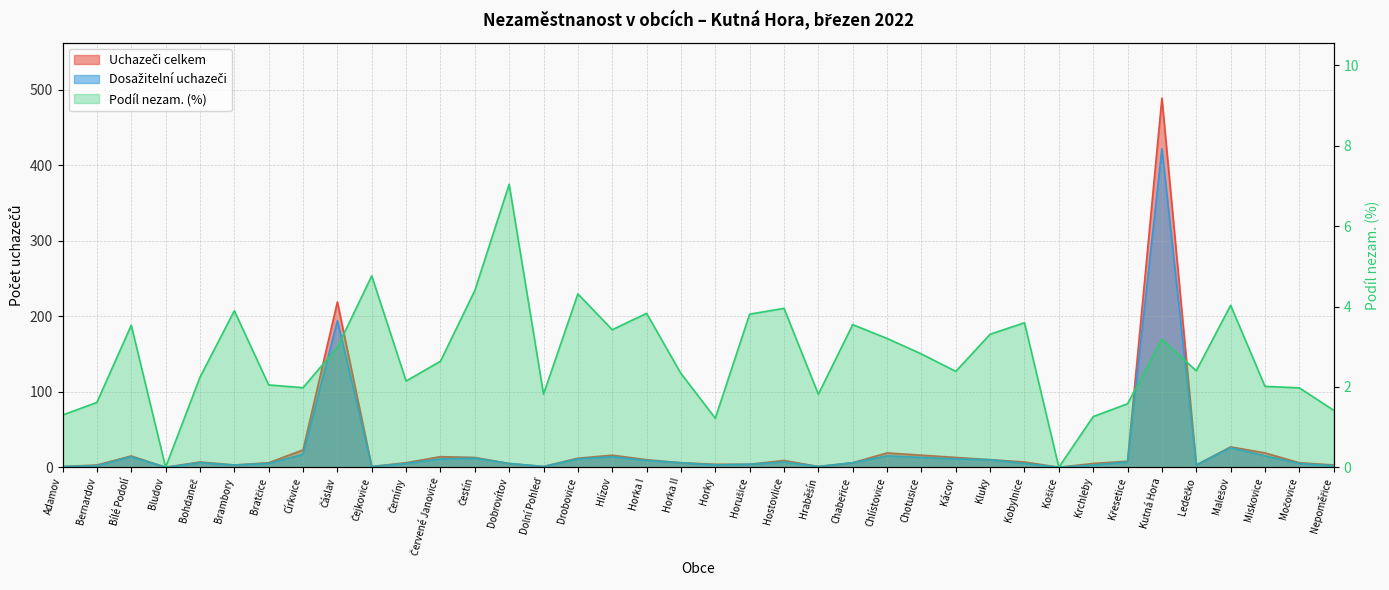

Reading left to right, what are all the values shown in this chart?

Podíl nezam. (%): Adamov=1.3	Bernardov=1.6	Bílé Podolí=3.5	Bludov=0.0	Bohdaneč=2.2	Brambory=3.9	Bratčice=2.0	Církvice=2.0	Čáslav=3.0	Čejkovice=4.8	Černíny=2.1	Červené Janovice=2.6	Čestín=4.4	Dobrovítov=7.0	Dolní Pohleď=1.8	Drobovice=4.3	Hlízov=3.4	Horka I=3.8	Horka II=2.3	Horky=1.2	Horušice=3.8	Hostovlice=4.0	Hraběšín=1.8	Chabeřice=3.5	Chlístovice=3.2	Chotusice=2.8	Kácov=2.4	Kluky=3.3	Kobylnice=3.6	Košice=0.0	Krchleby=1.3	Křesetice=1.6	Kutná Hora=3.2	Ledečko=2.4	Malešov=4.0	Miskovice=2.0	Močovice=2.0	Nepoměřice=1.4
Uchazeči celkem: Adamov=1.0	Bernardov=3.0	Bílé Podolí=15.0	Bludov=0.0	Bohdaneč=7.0	Brambory=3.0	Bratčice=6.0	Církvice=23.0	Čáslav=219.0	Čejkovice=1.0	Černíny=6.0	Červené Janovice=14.0	Čestín=13.0	Dobrovítov=5.0	Dolní Pohleď=1.0	Drobovice=12.0	Hlízov=16.0	Horka I=10.0	Horka II=6.0	Horky=4.0	Horušice=4.0	Hostovlice=9.0	Hraběšín=1.0	Chabeřice=6.0	Chlístovice=19.0	Chotusice=16.0	Kácov=13.0	Kluky=10.0	Kobylnice=7.0	Košice=0.0	Krchleby=5.0	Křesetice=8.0	Kutná Hora=489.0	Ledečko=3.0	Malešov=27.0	Miskovice=19.0	Močovice=6.0	Nepoměřice=3.0
Dosažitelní uchazeči: Adamov=1.0	Bernardov=2.0	Bílé Podolí=14.0	Bludov=0.0	Bohdaneč=6.0	Brambory=3.0	Bratčice=5.0	Církvice=17.0	Čáslav=194.0	Čejkovice=1.0	Černíny=5.0	Červené Janovice=11.0	Čestín=12.0	Dobrovítov=5.0	Dolní Pohleď=1.0	Drobovice=11.0	Hlízov=14.0	Horka I=9.0	Horka II=6.0	Horky=3.0	Horušice=4.0	Hostovlice=7.0	Hraběšín=1.0	Chabeřice=6.0	Chlístovice=15.0	Chotusice=13.0	Kácov=11.0	Kluky=10.0	Kobylnice=5.0	Košice=0.0	Krchleby=3.0	Křesetice=7.0	Kutná Hora=422.0	Ledečko=3.0	Malešov=26.0	Miskovice=15.0	Močovice=5.0	Nepoměřice=2.0